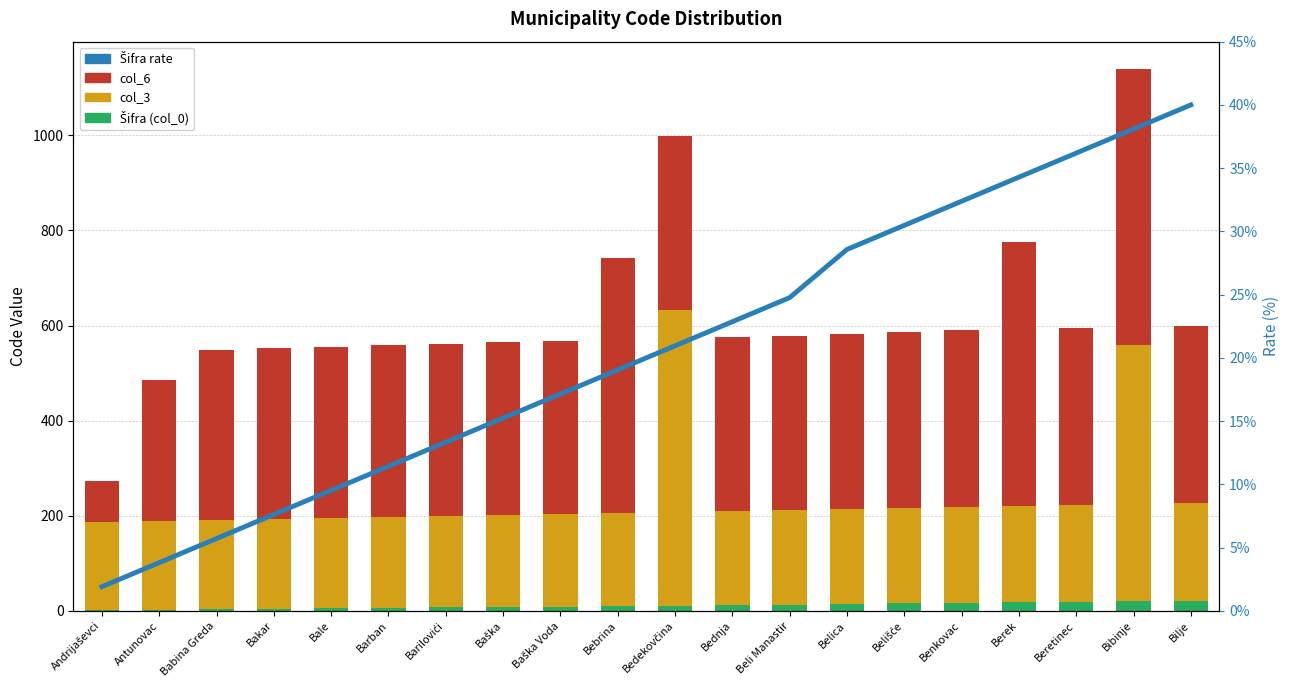

What is the label of the 13th bar from the right?

Baška